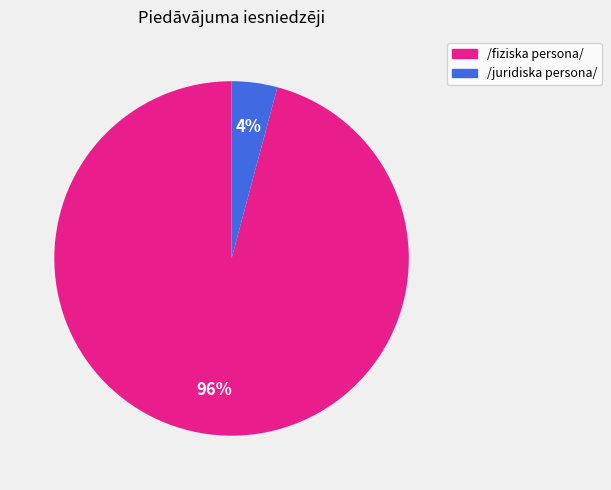

How many slices are in this pie chart?

2